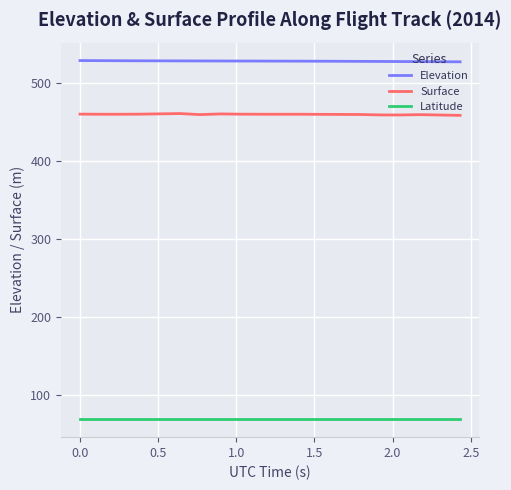

True or false: Elevation and Latitude cross at least once.

False